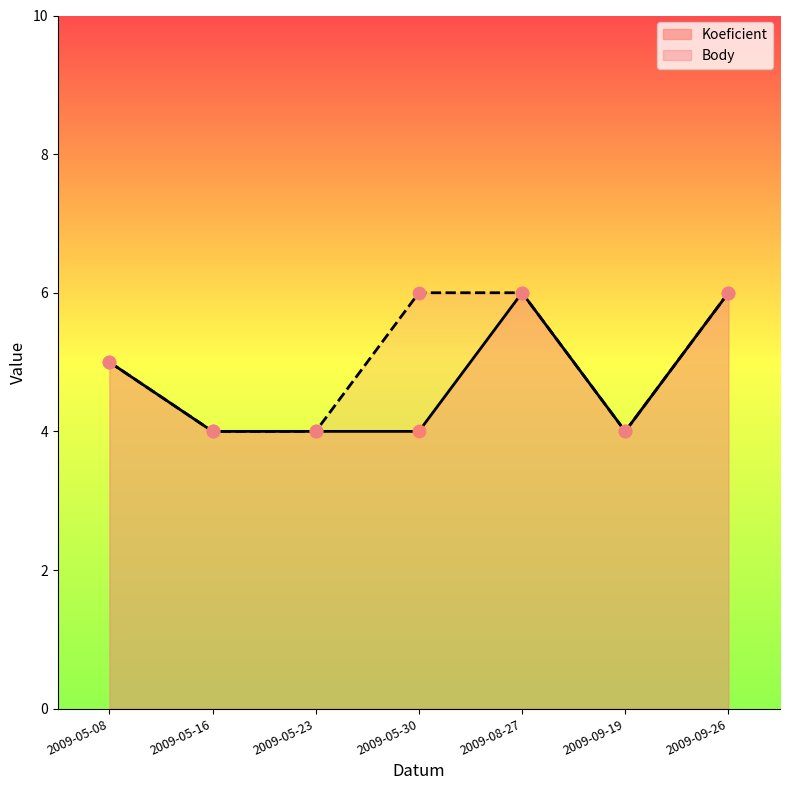

What is the total value across all series at 2009-05-23?

8